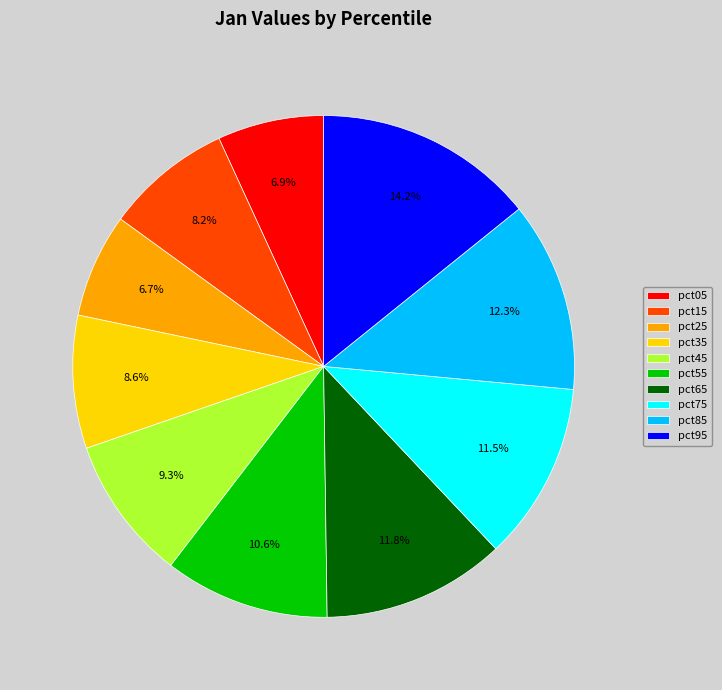

What is the total percentage of pct75 and pct25?

18.2%